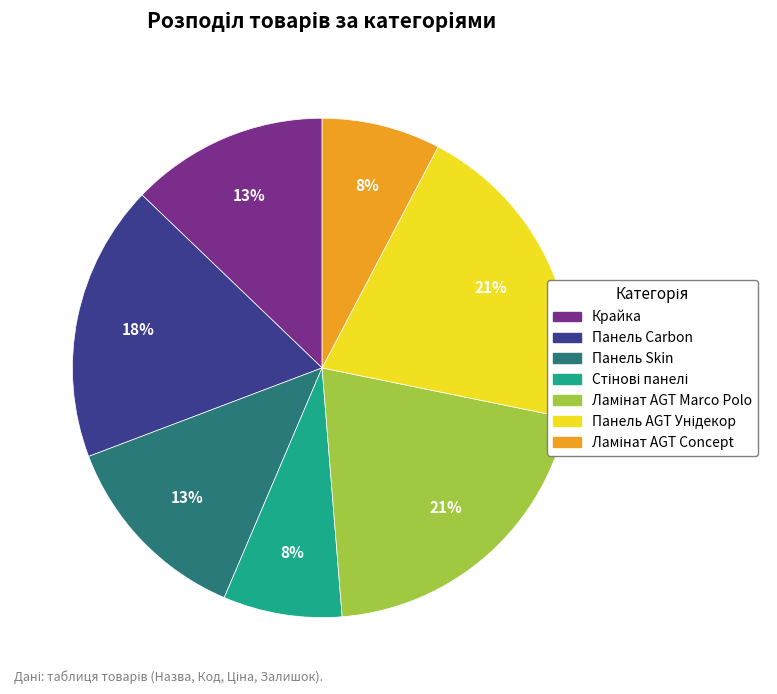

True or false: Панель Skin accounts for 19% of the total.

False